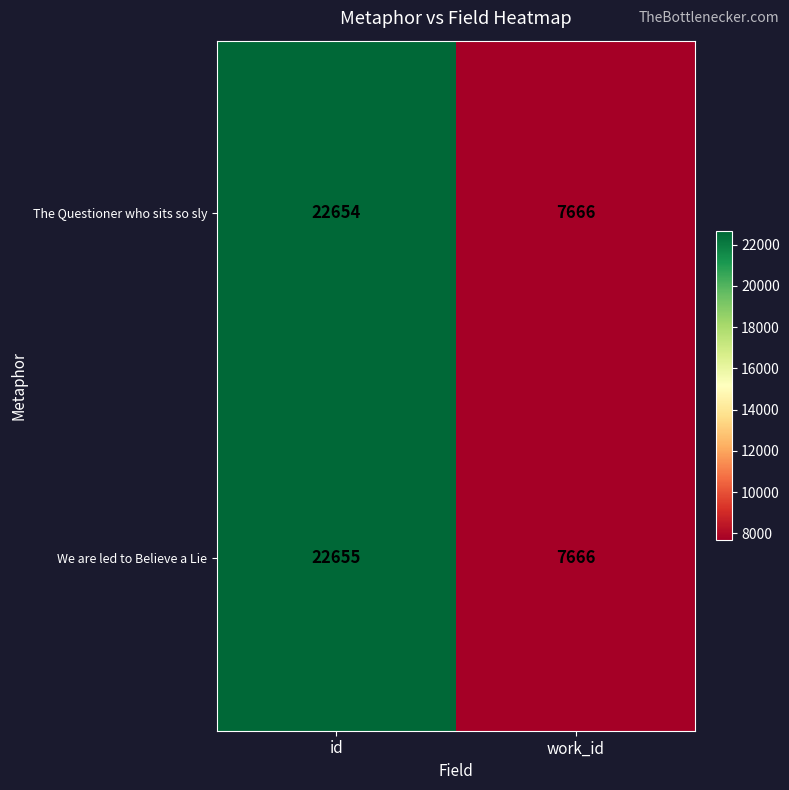

Is it true that The Questioner who sits so sly equals 10480 at work_id?

False